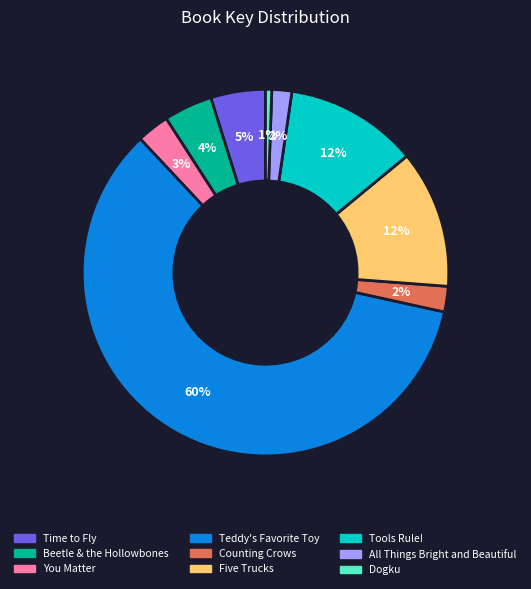

To the nearest percent, what percentage of the pie is All Things Bright and Beautiful?

2%